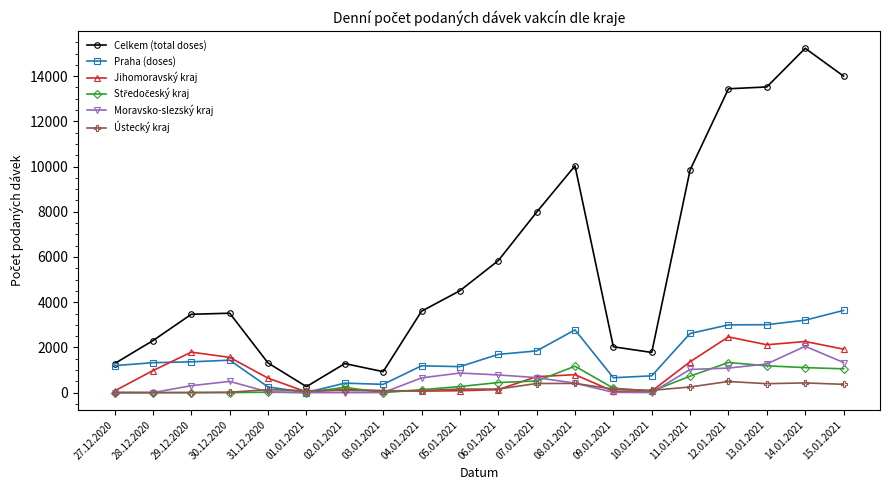

What value does the Jihomoravský kraj series have at 29.12.2020, to the nearest 10?

1790